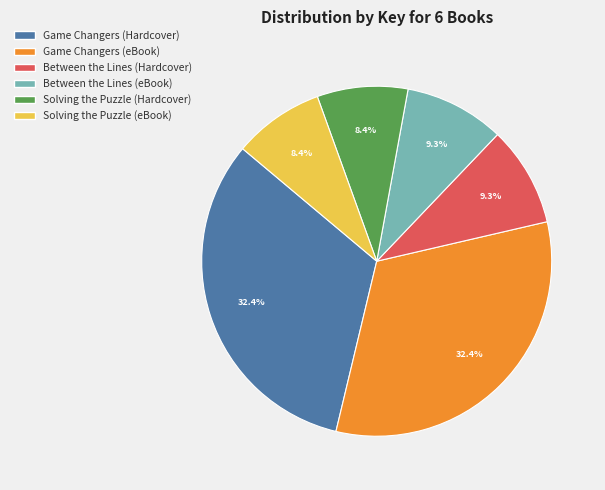

What percentage is the Solving the Puzzle (Hardcover) slice, to the nearest percent?

8%